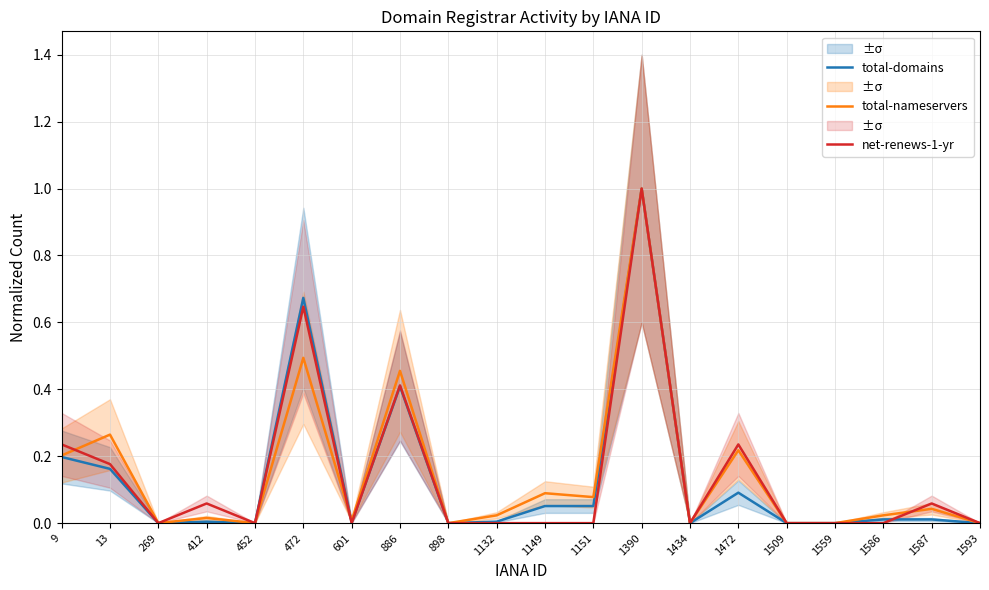

List the series in order of their peak value, highest first.

total-domains, total-nameservers, net-renews-1-yr